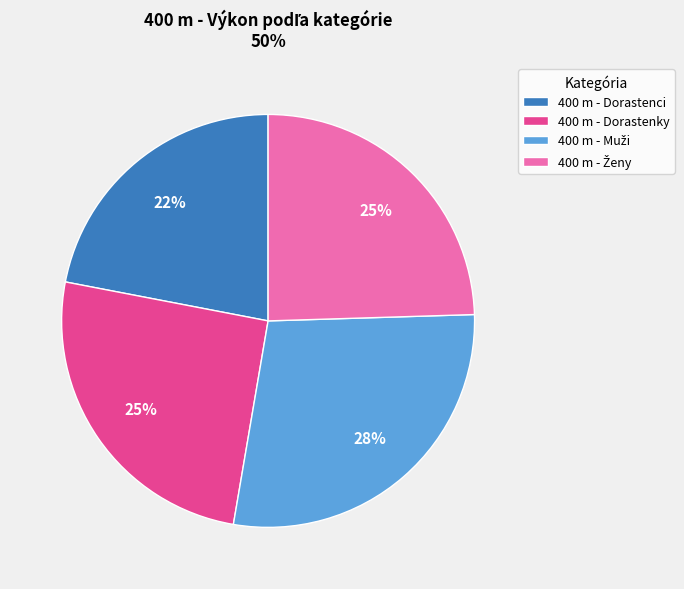

What percentage is the 400 m - Dorastenci slice, to the nearest percent?

22%